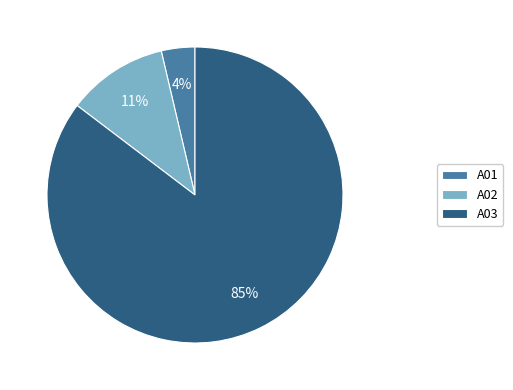

Does any single category account for the majority?

Yes